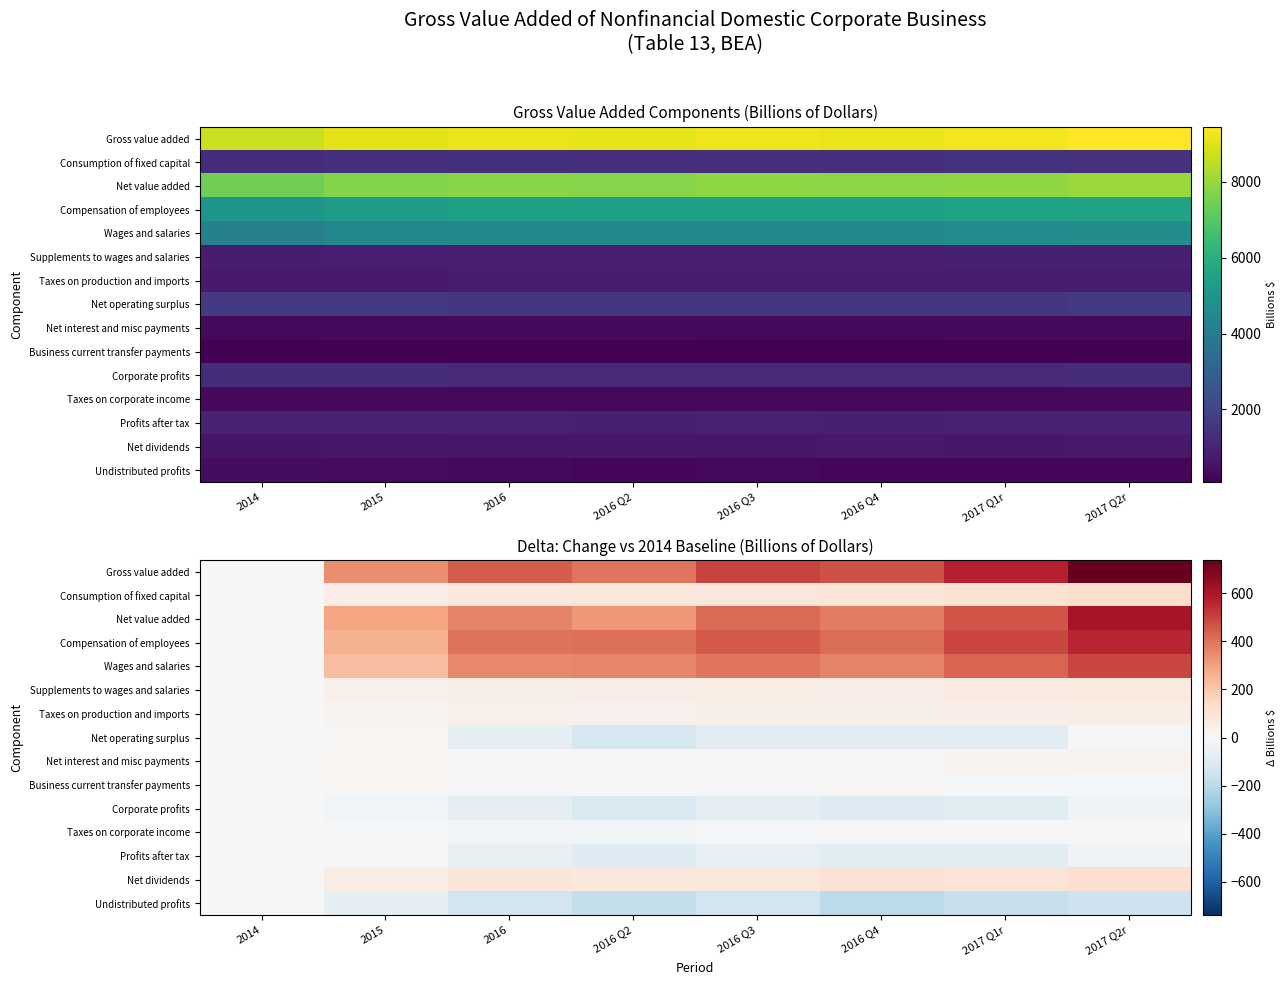

What is the spread (max minus min) of values at 2017 Q1r?

750.7